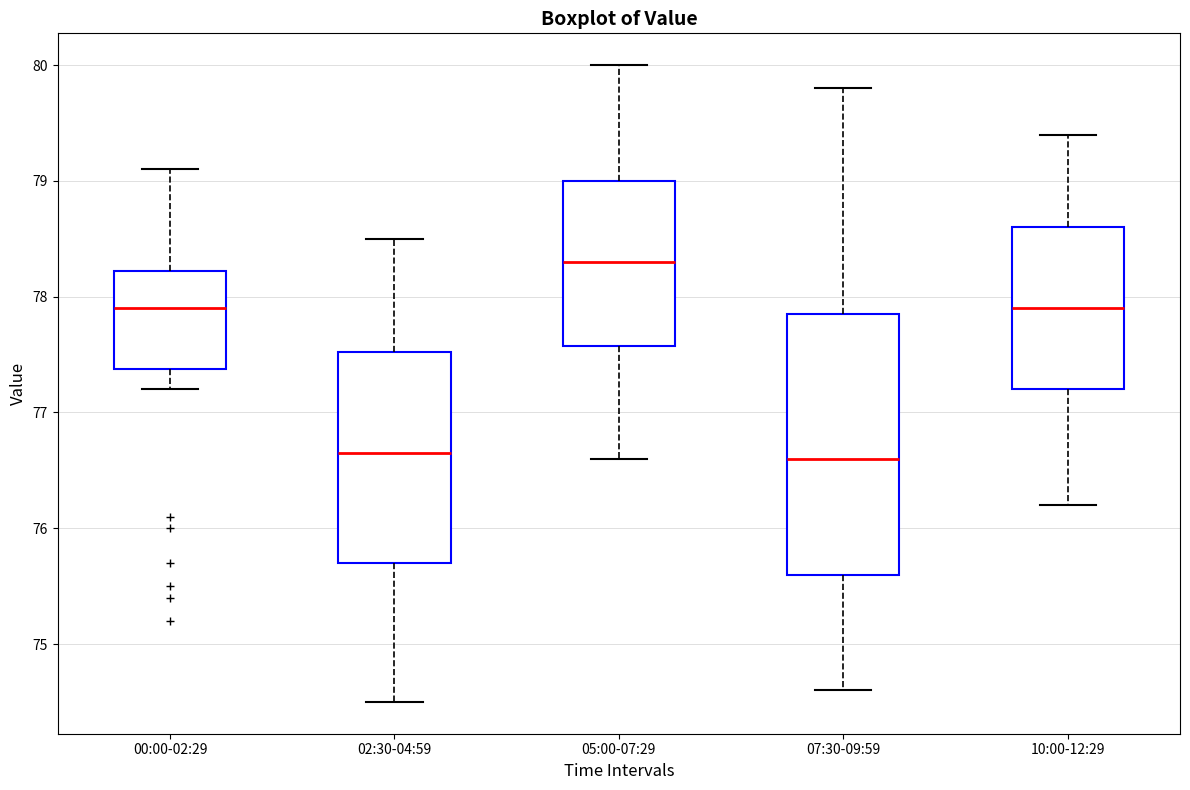

Comparing the boxes themselves (not the whiskers), which one is the tallest?

07:30-09:59